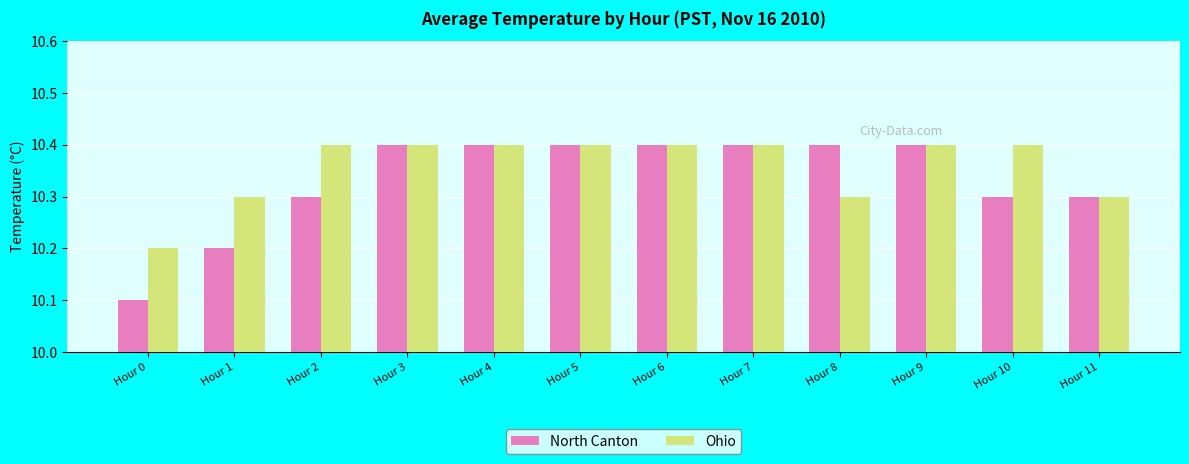

What value does the Ohio series have at Hour 3?

10.4